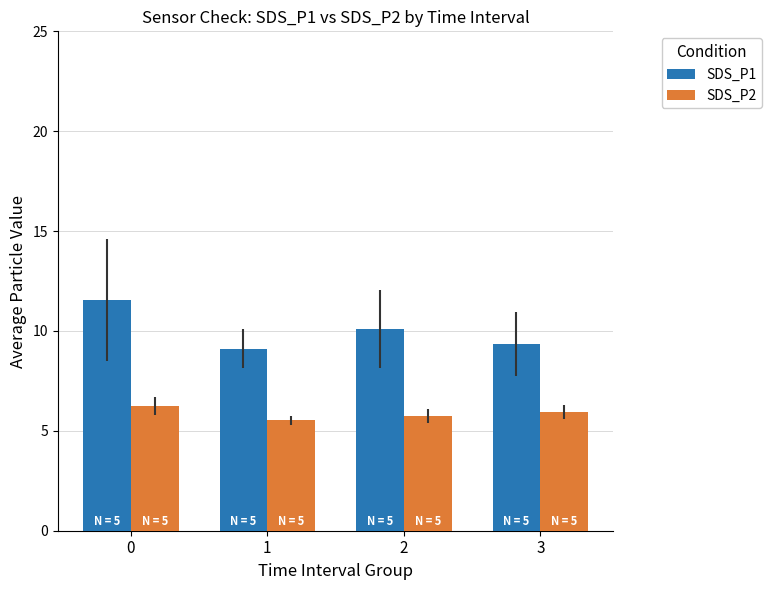

What is the minimum value shown in the chart?

5.5